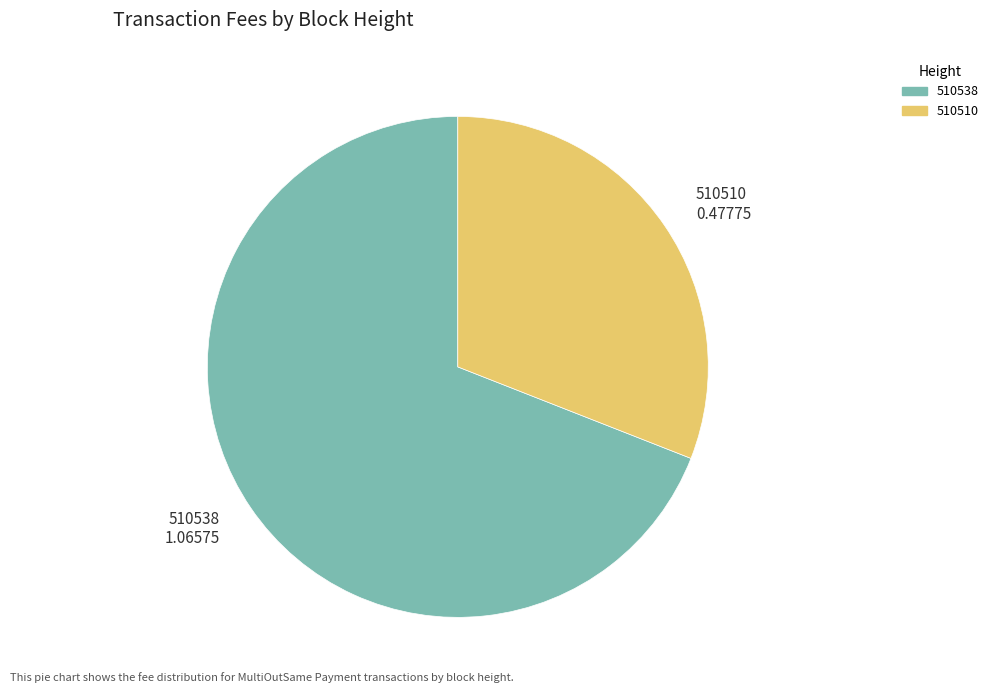

Which category has the smallest portion of the pie?

510510